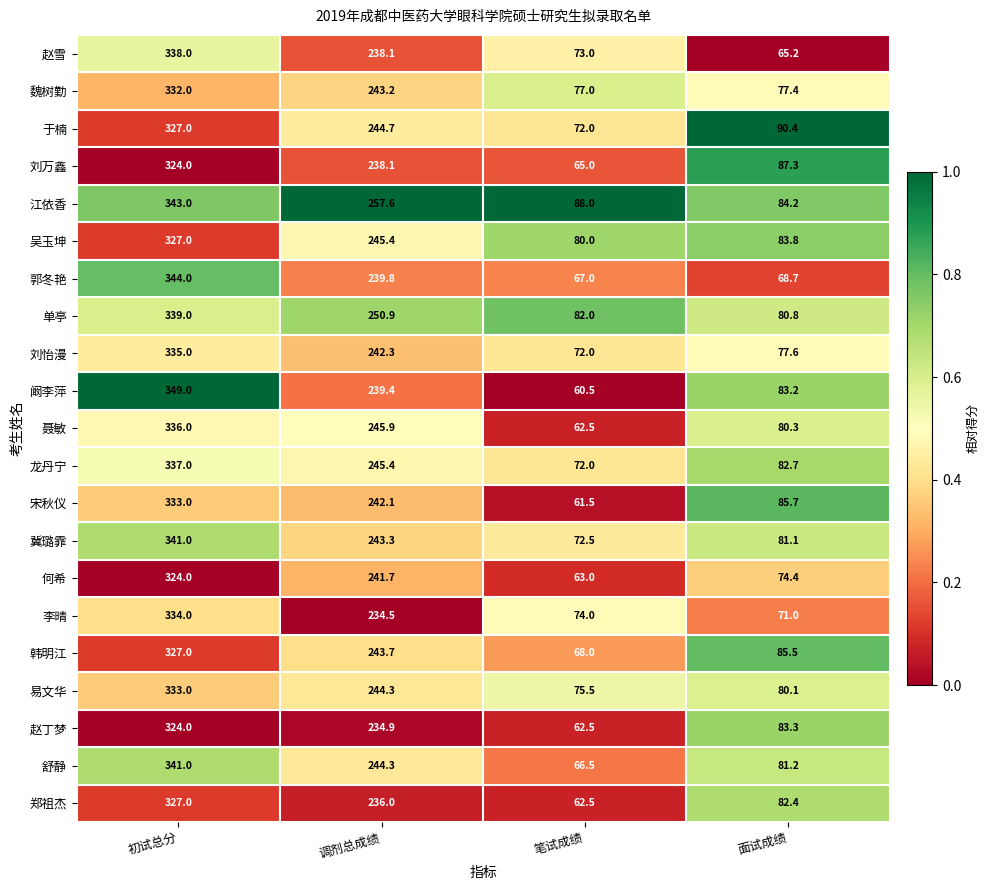

Between 调剂总成绩 and 笔试成绩, which series saw the biggest shift?

聂敏